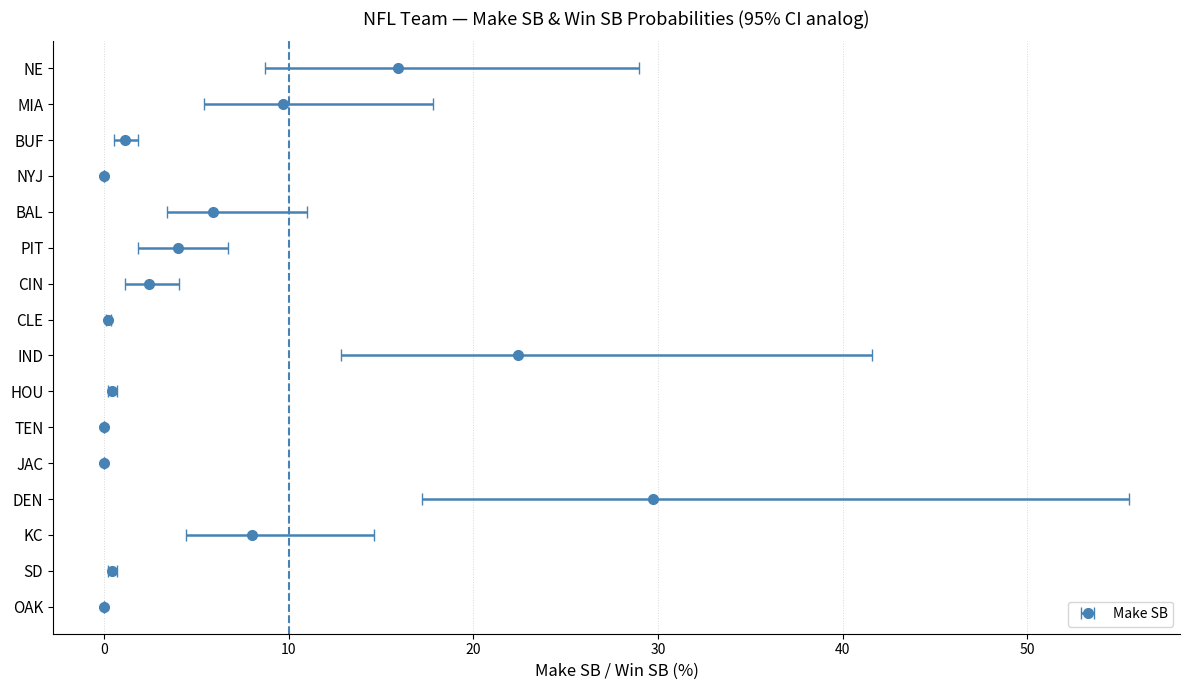

What is the difference between the Win SB values at PIT and MIA?

3.6